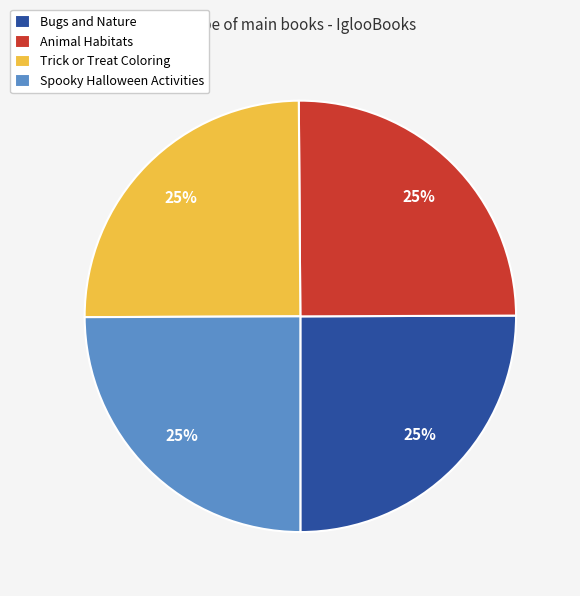

To the nearest percent, what is the average slice percentage?

25%